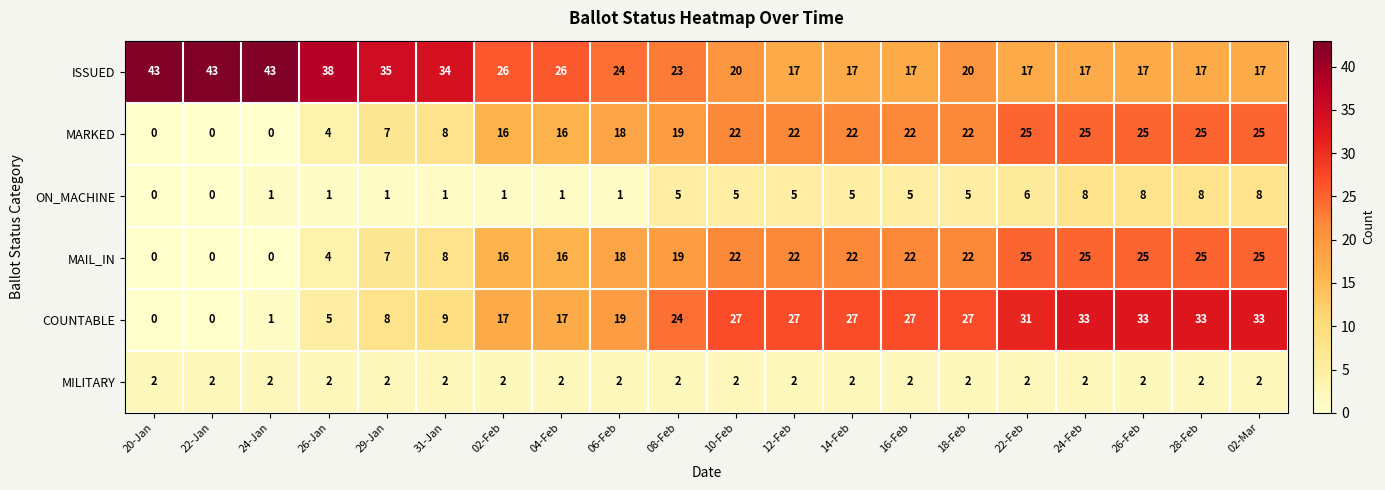

What value does the COUNTABLE series have at 16-Feb, to the nearest 5?

25